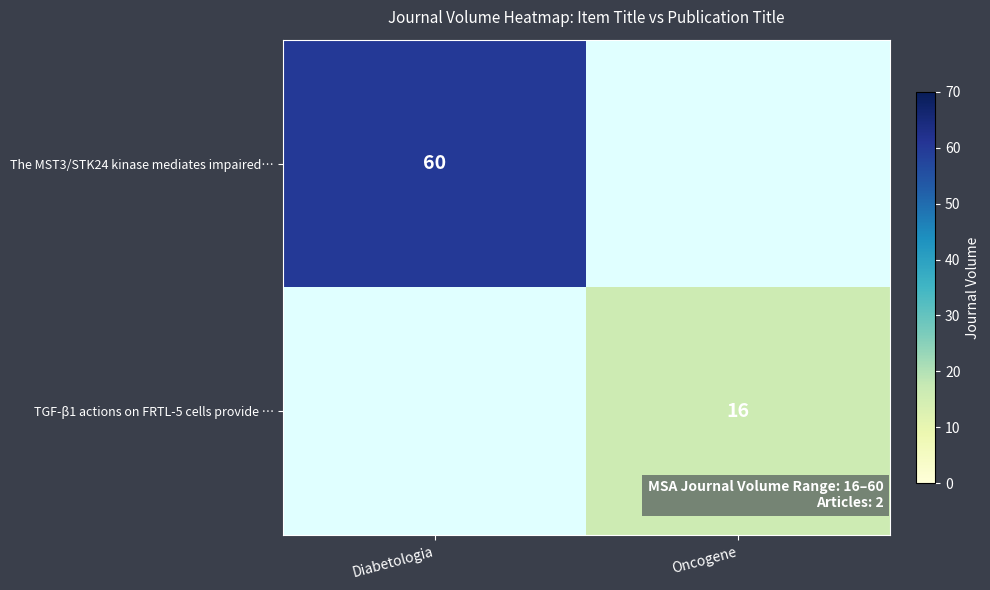

Is it true that The MST3/STK24 kinase mediates impaired… equals 101 at Diabetologia?

False